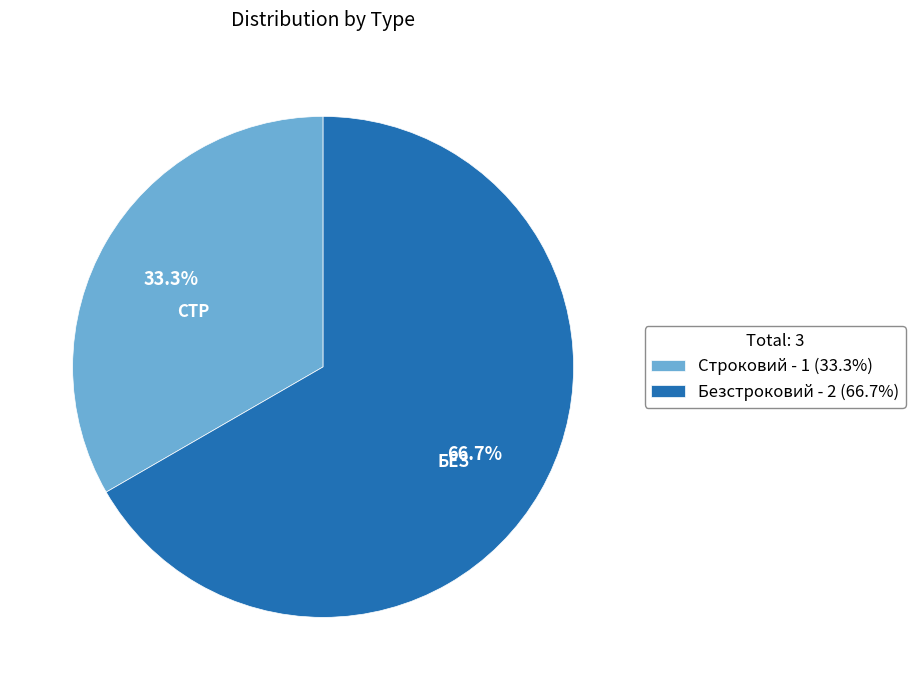

Rank the categories by value from lowest to highest.

Строковий, Безстроковий